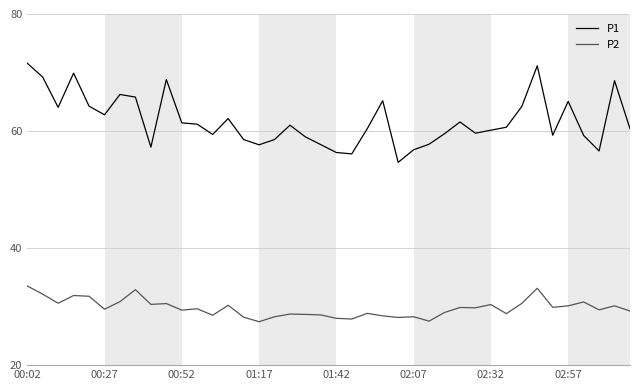

List the series in order of their overall mean, highest first.

P1, P2